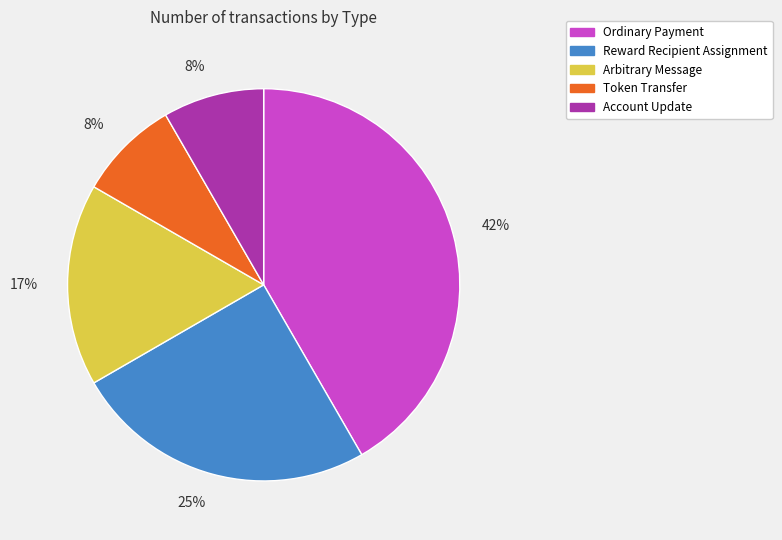

Combined, do Reward Recipient Assignment and Token Transfer account for over 50%?

No